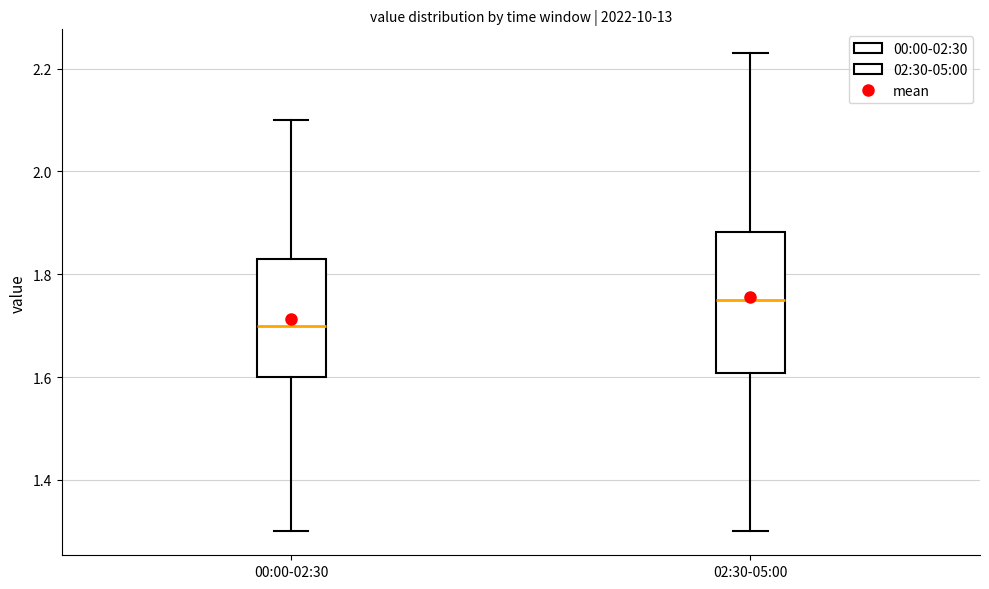

Comparing the boxes themselves (not the whiskers), which one is the tallest?

02:30-05:00